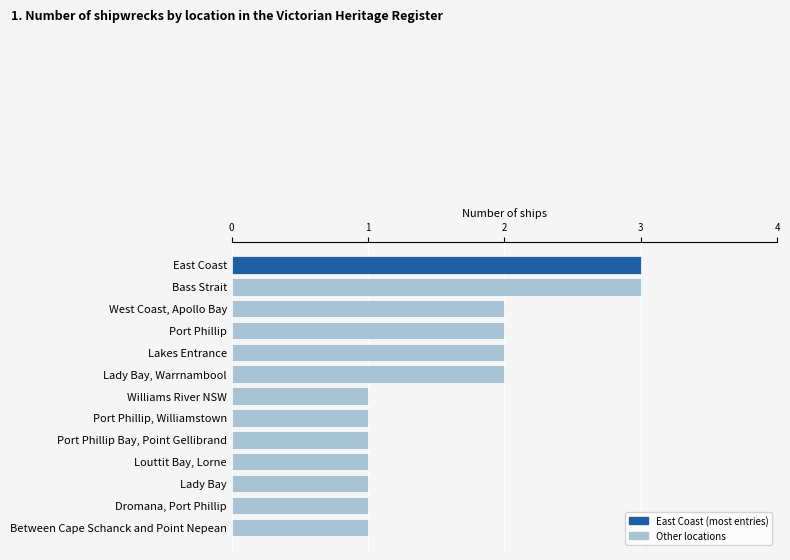

What is the smallest value displayed?

1